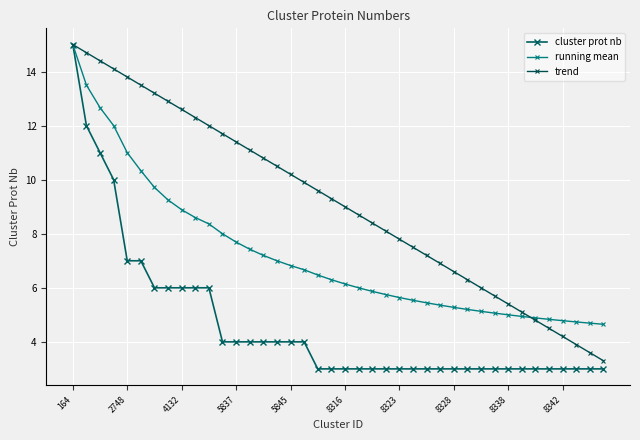

What is the sum of all running mean values?

287.8